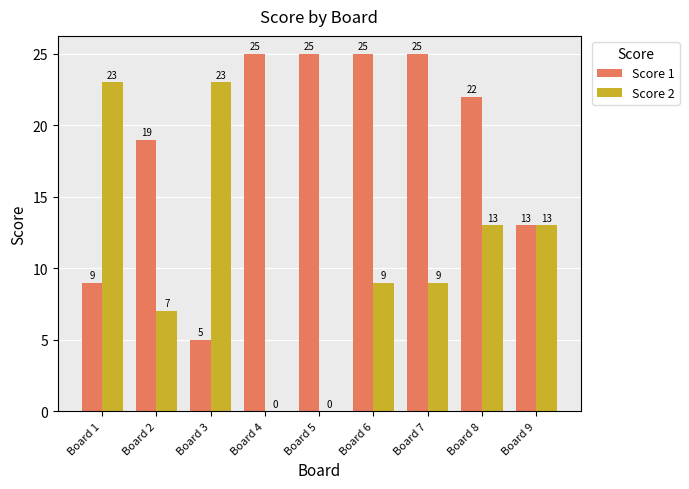

How many groups of bars are there?

9